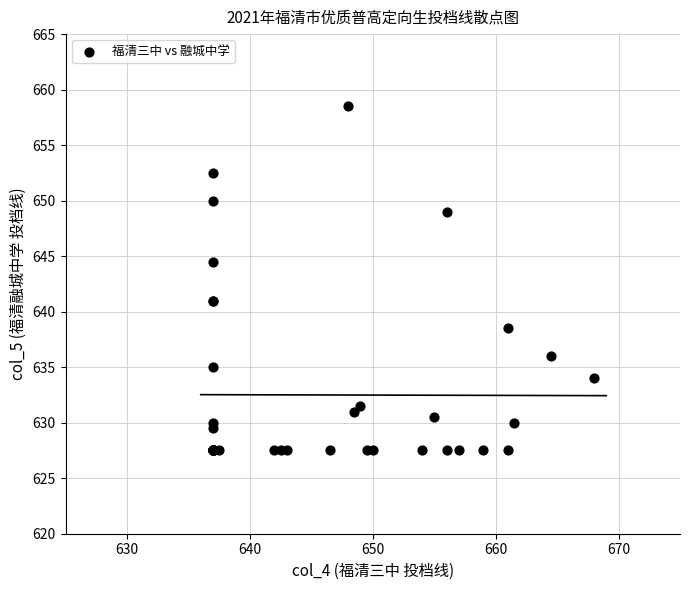

What Y value in the scatter plot is closest to 643?

644.5